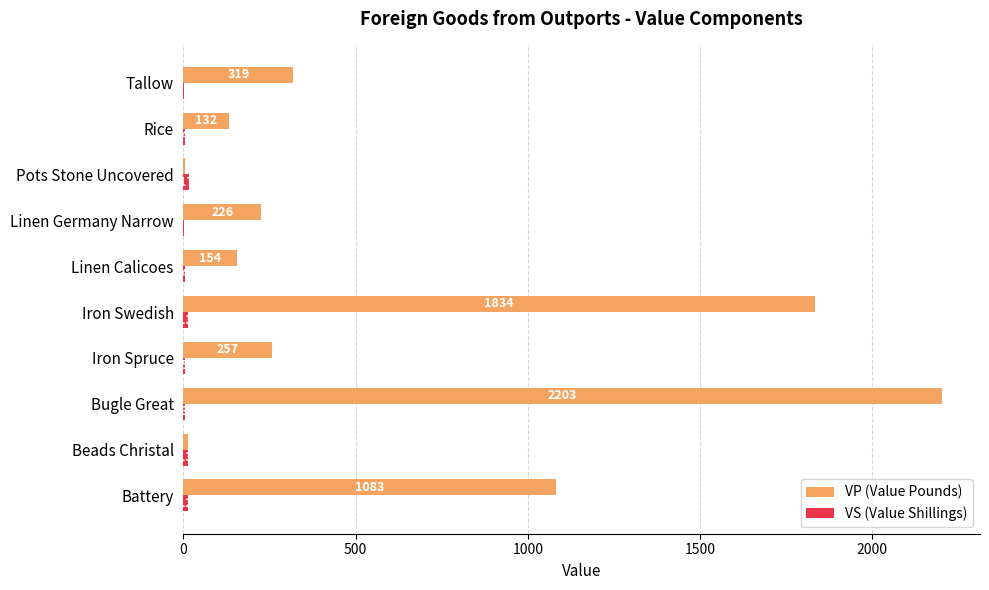

The value of VP (Value Pounds) at Beads Christal is 13. True or false?

True